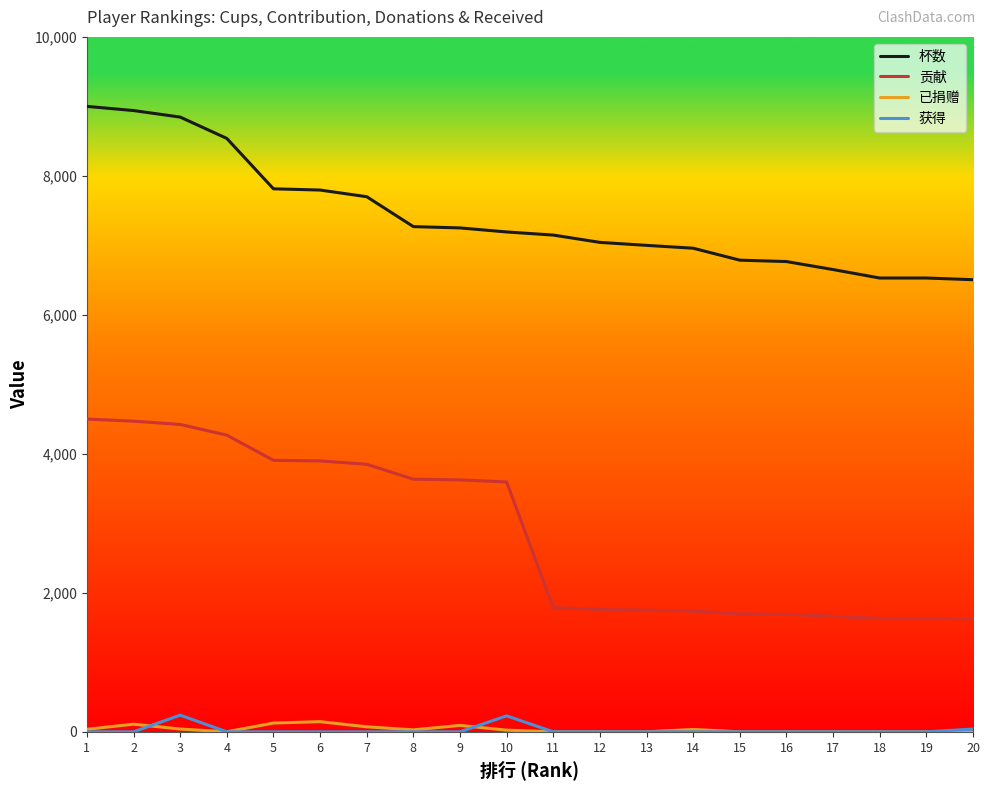

What is the minimum value for 杯数?

6506